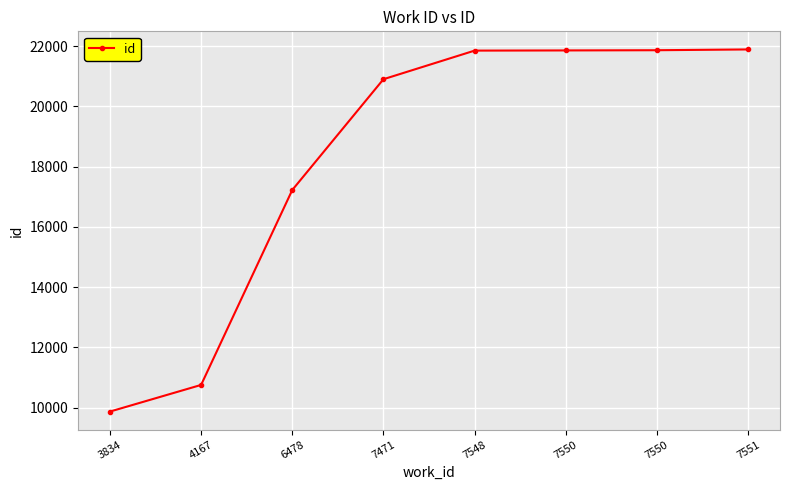

Which label corresponds to the largest value in the chart?

7551